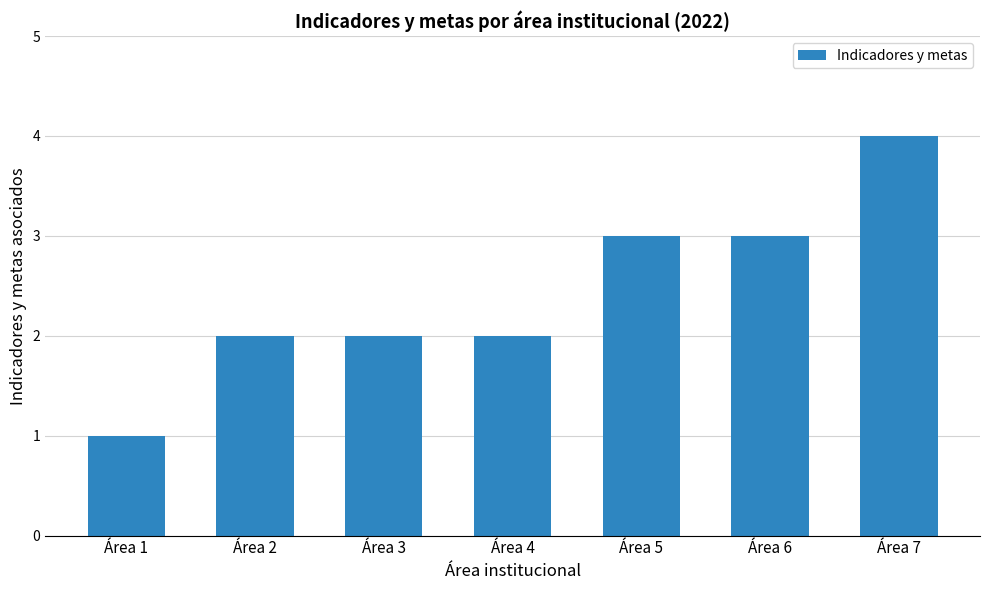

Which has a higher value, Área 5 or Área 1?

Área 5